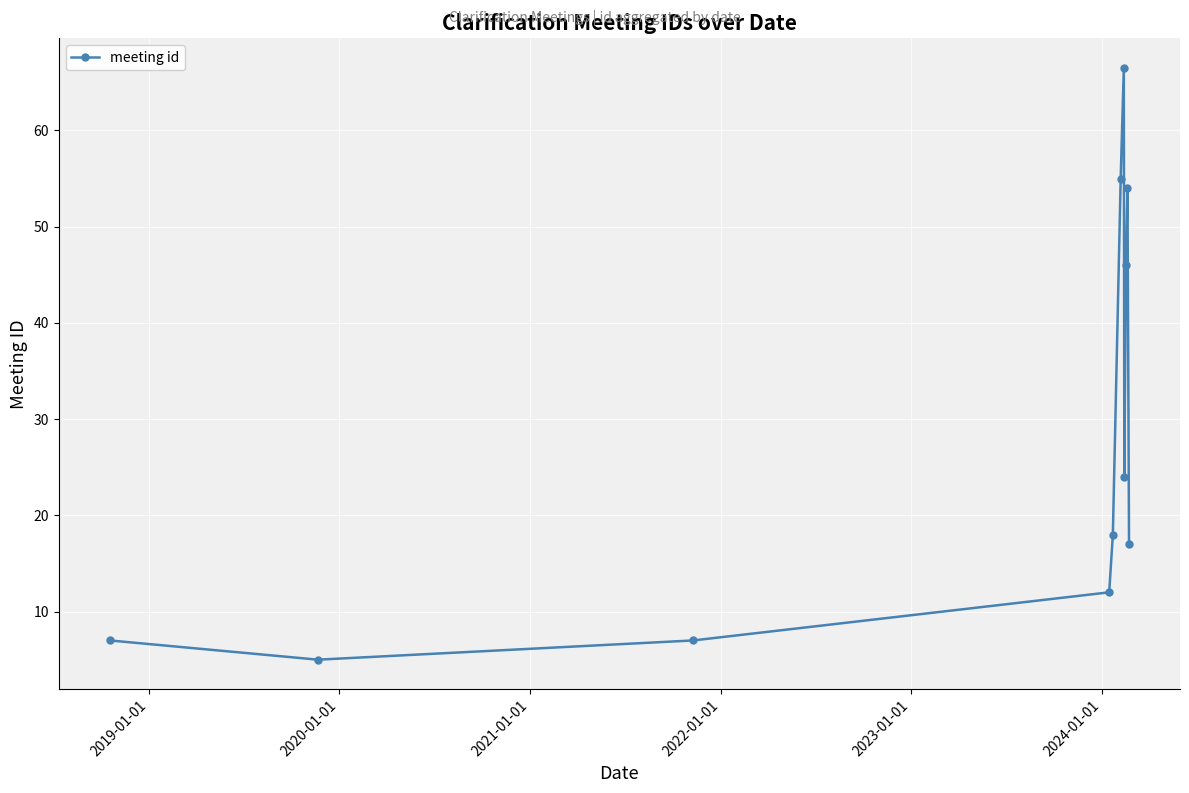

What is the greatest value displayed?

66.5